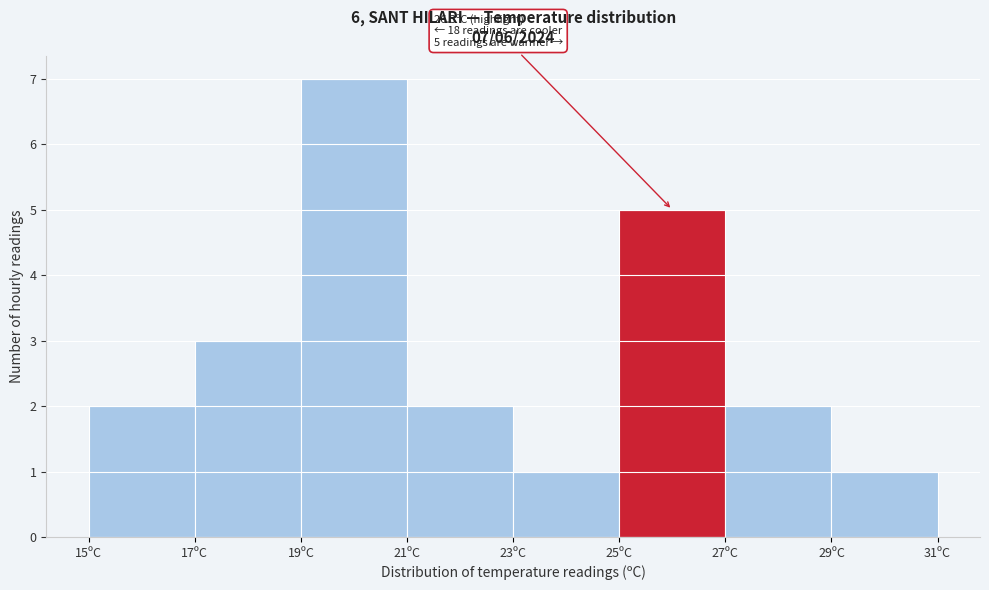

Over which range of the x-axis is the bar tallest?

19 to 21